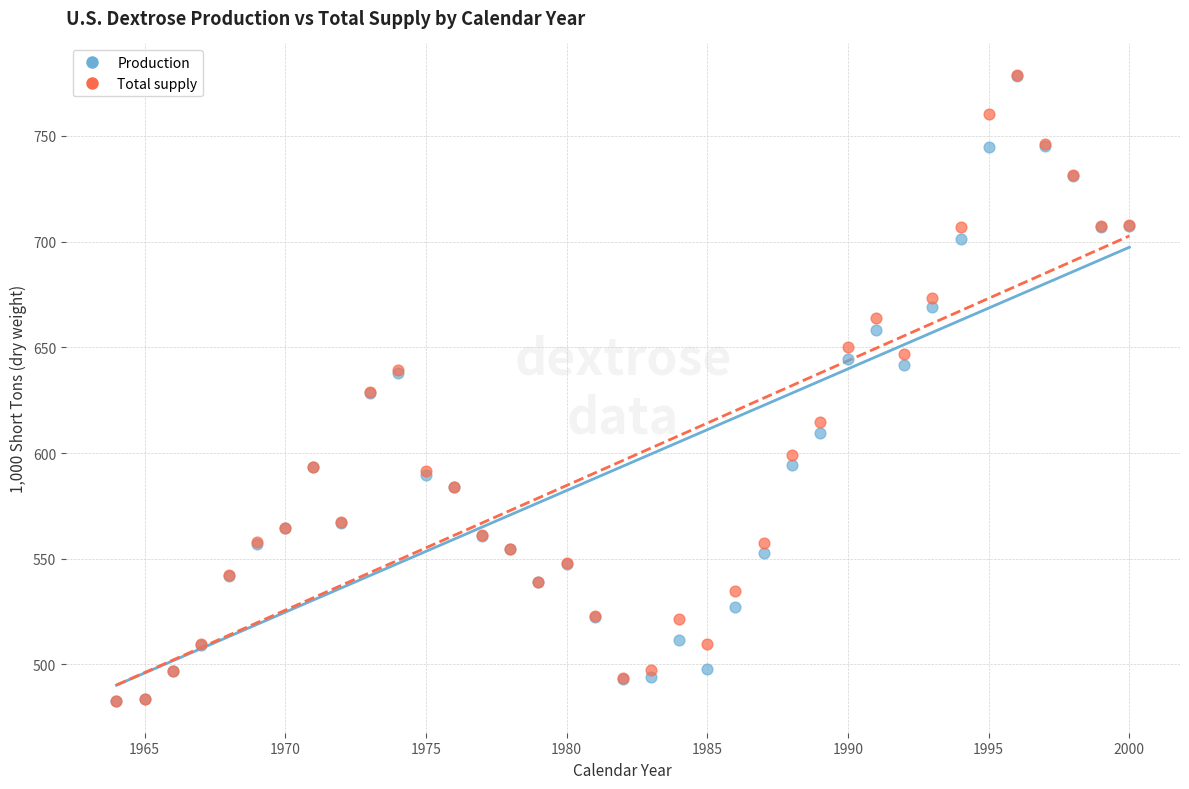

Which series has the widest spread of Y values?

Total supply